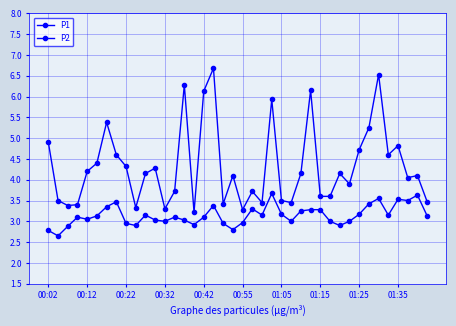

Count the number of data series in this chart.

2